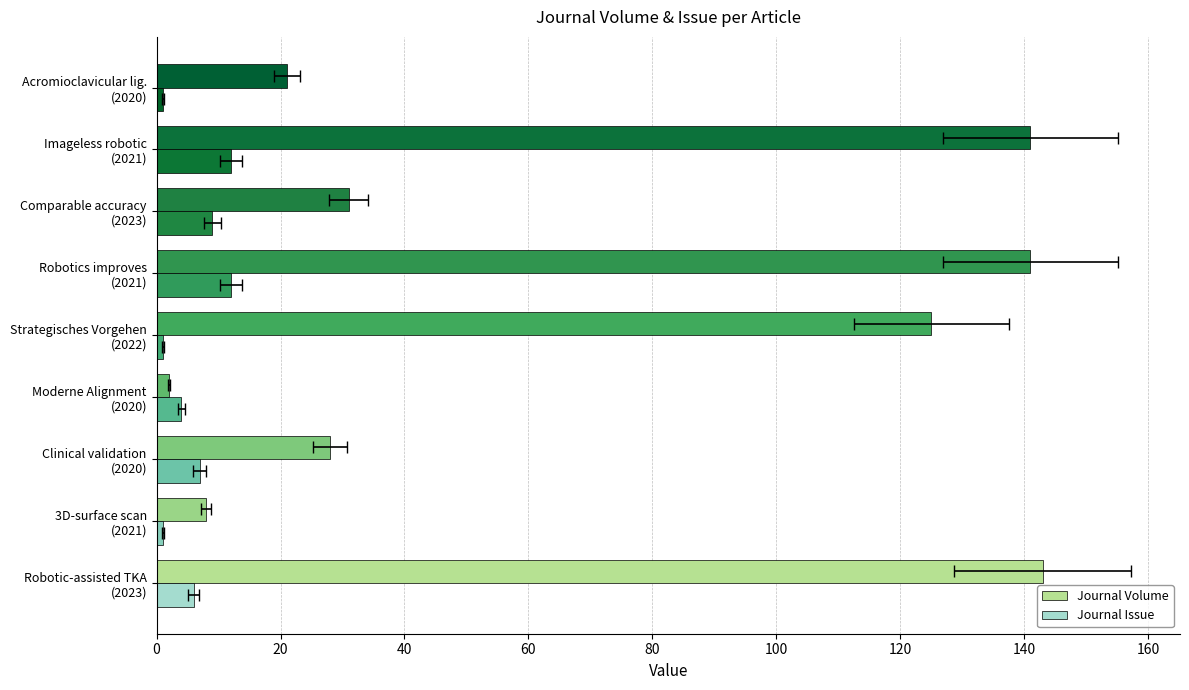

What is the average value of the Journal Issue series?

6